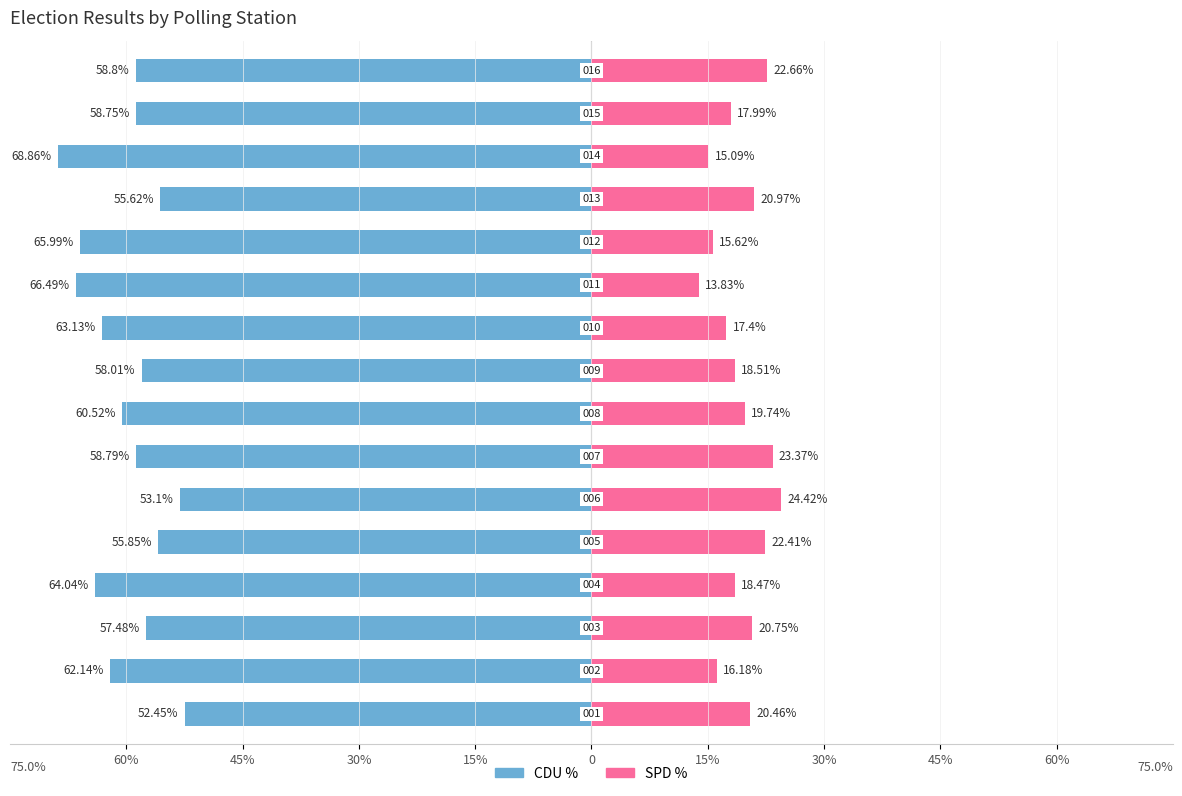

At how many categories does at least one series exceed -53?

16